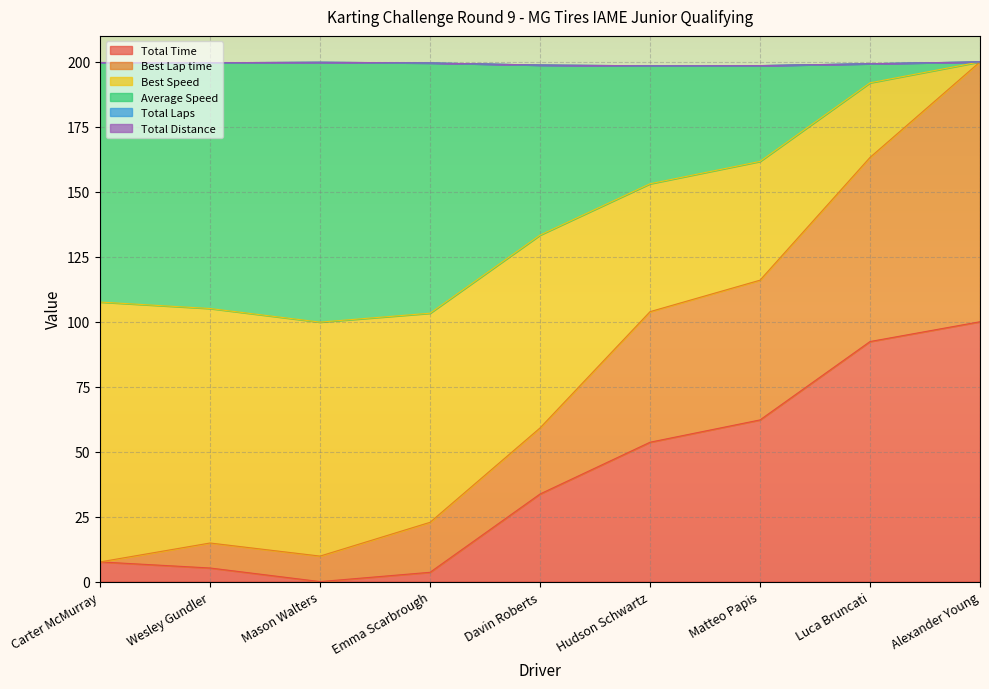

What position from the right is Matteo Papis?

3